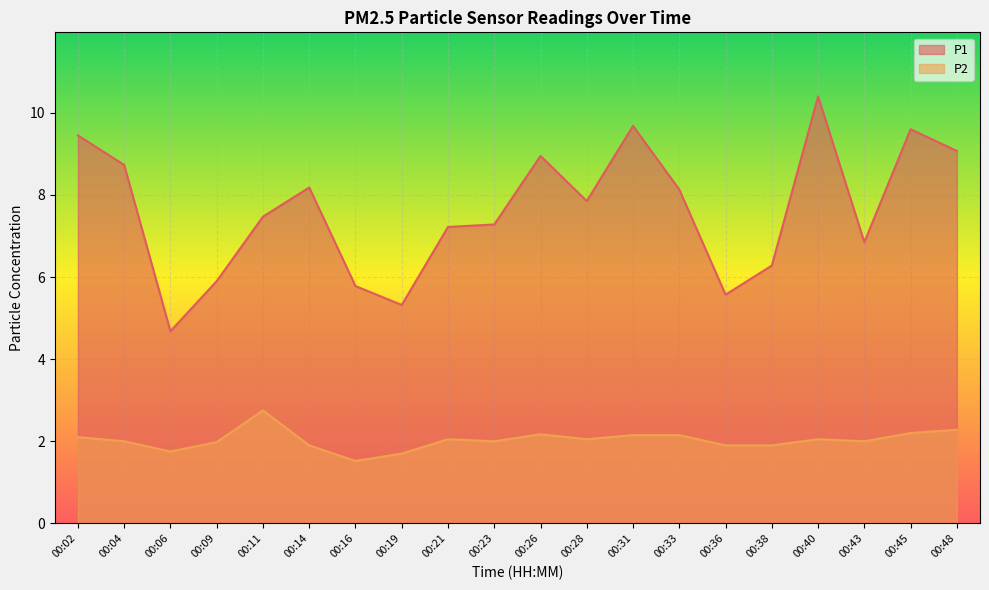

Does the chart display data point markers on the line(s)?

No